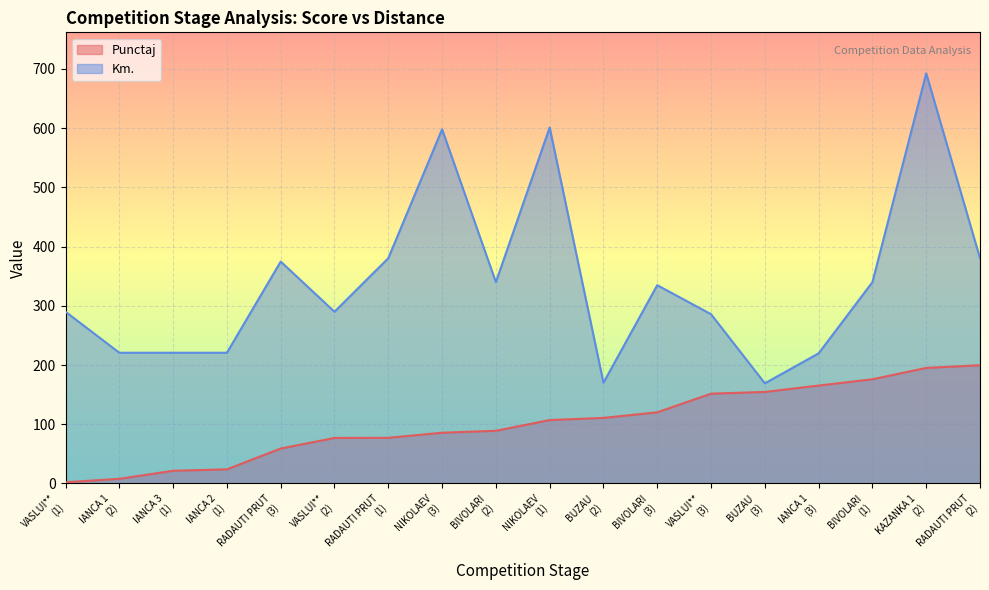

Between NIKOLAEV
(1) and IANCA 2
(1), which is larger?

NIKOLAEV
(1)